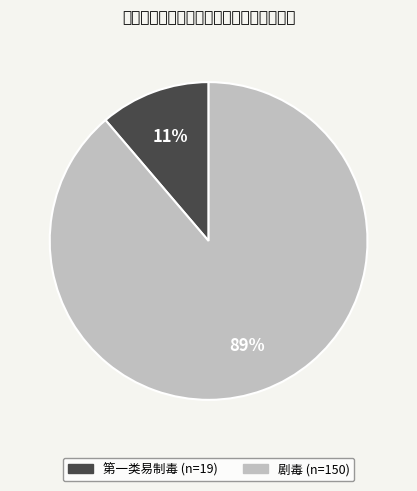

To the nearest percent, what is the average slice percentage?

50%